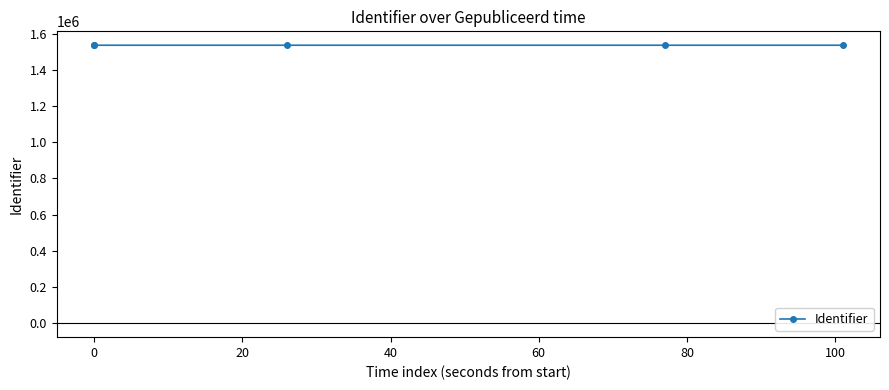

How many distinct data groups are displayed?

1